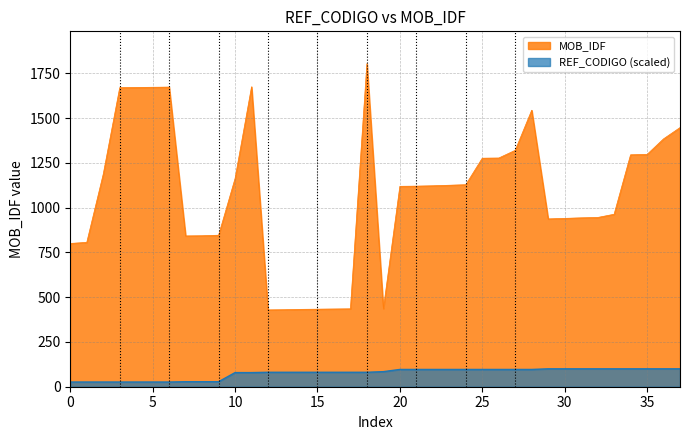

True or false: MOB_IDF and REF_CODIGO cross at least once.

False